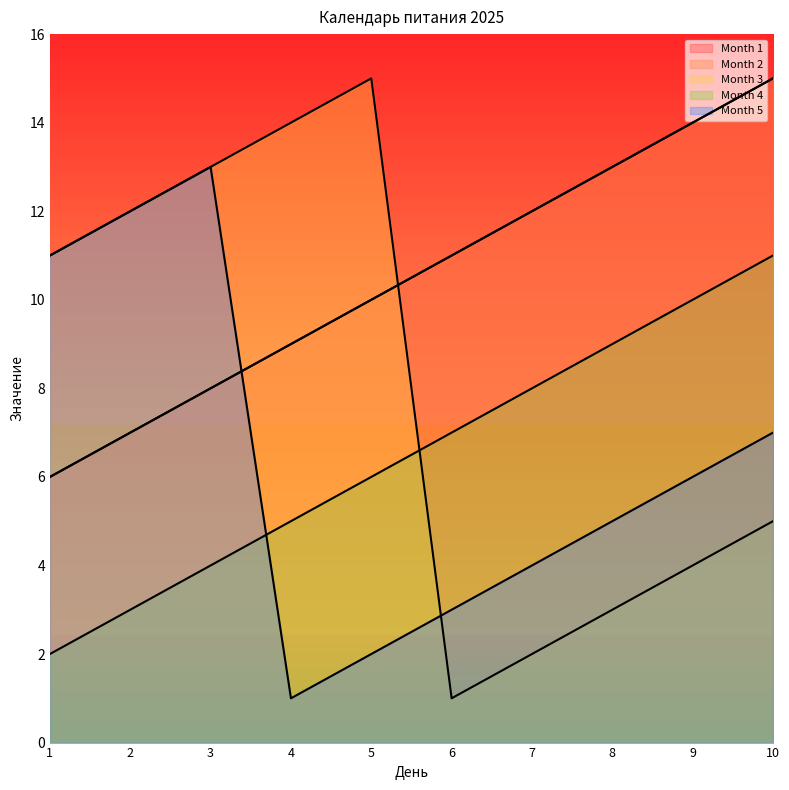

At which category is the sum across all series the highest?

10